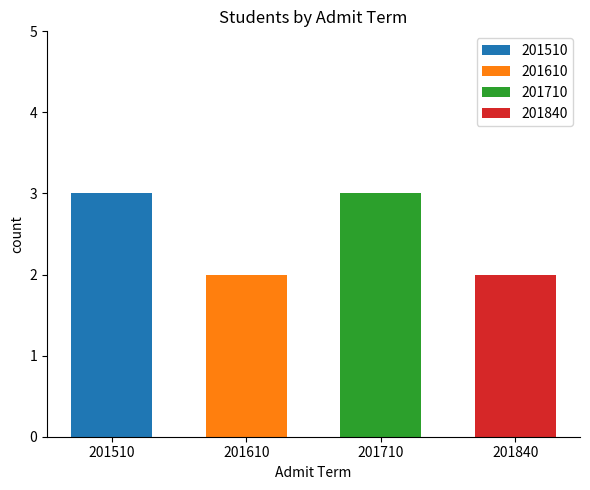

What is the difference between the second highest and minimum values?

1